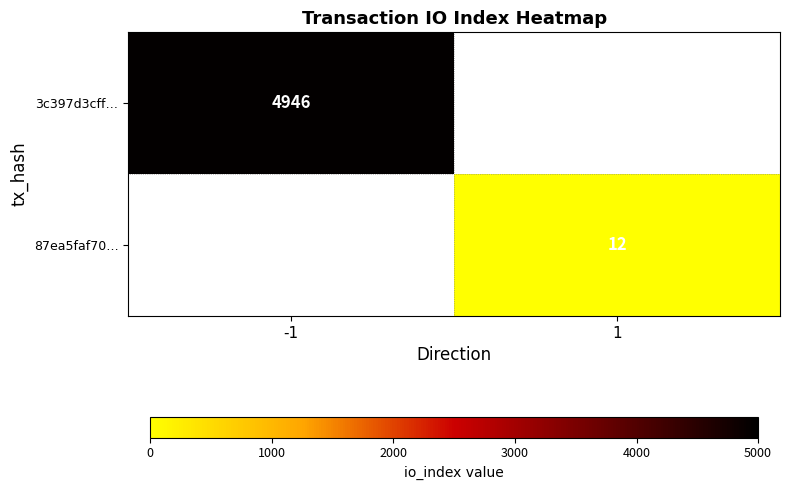

The value of 87ea5faf70… at 1 is 8. True or false?

False